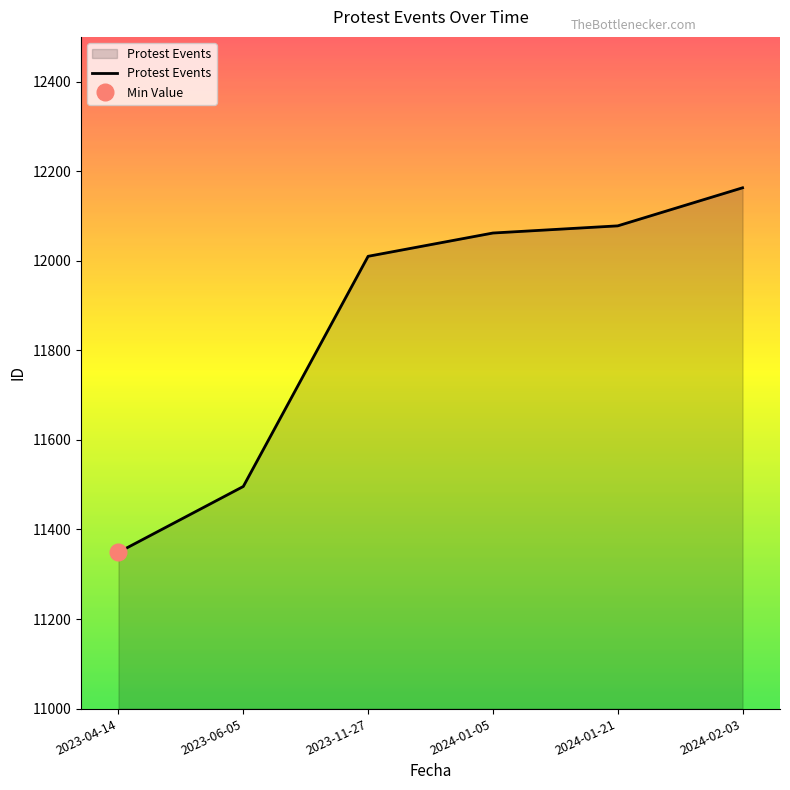

What is the sum of all values?

71158